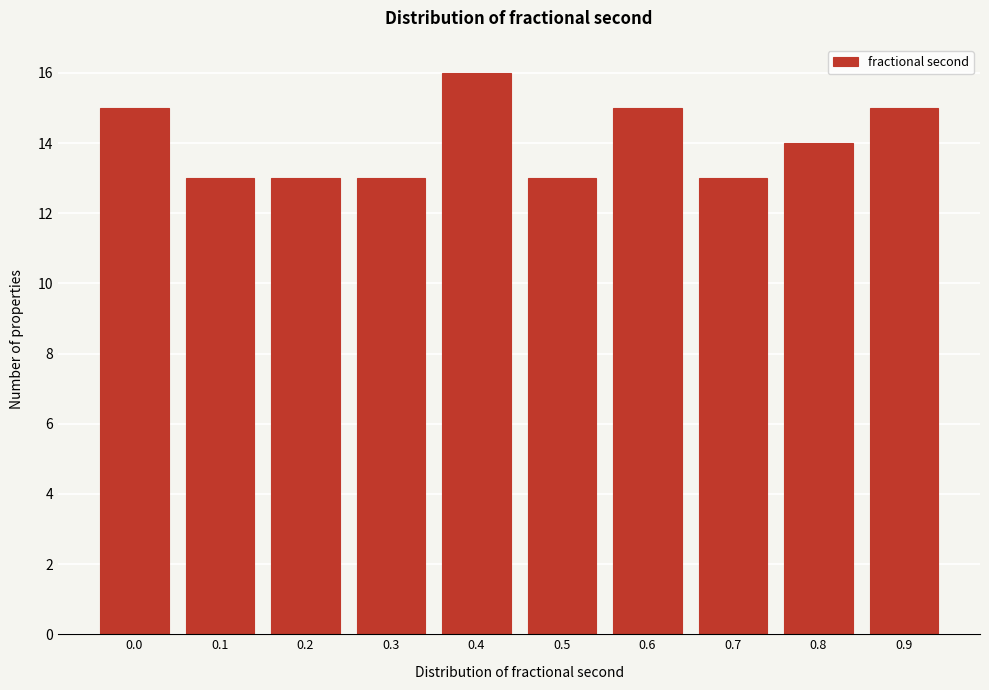

Reading right to left, transcribe all the data shown in this chart.

15	14	13	15	13	16	13	13	13	15